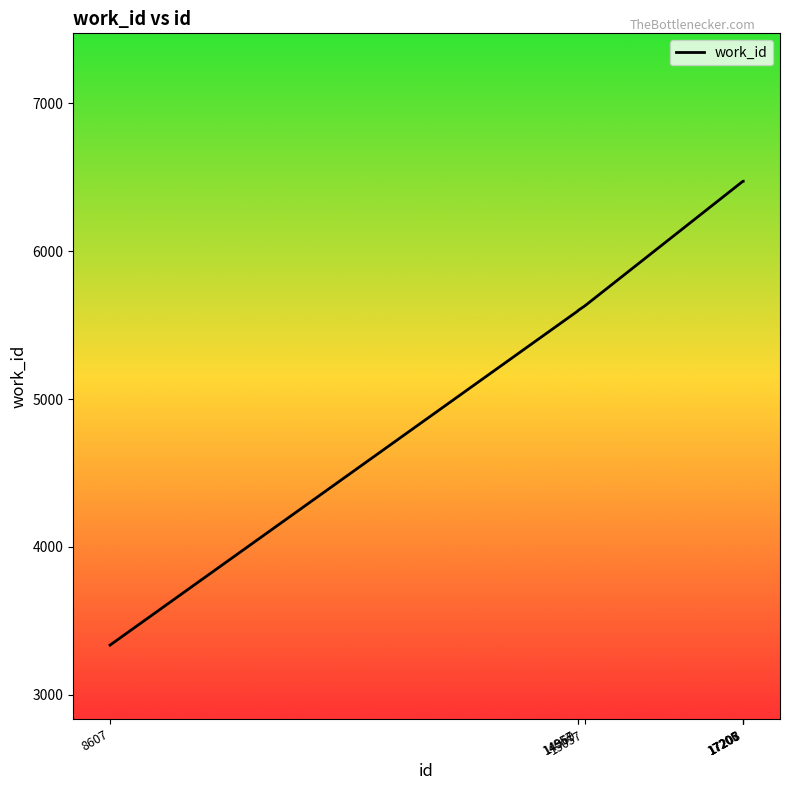

The value at 17207 is 4213. True or false?

False